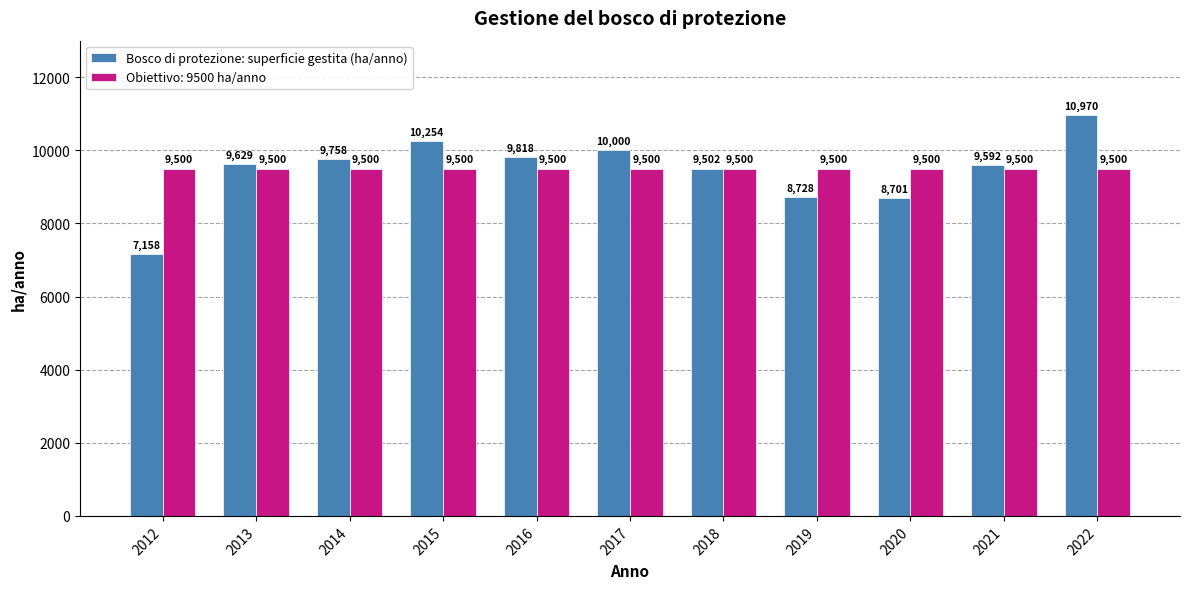

How many bars are there in total?

22